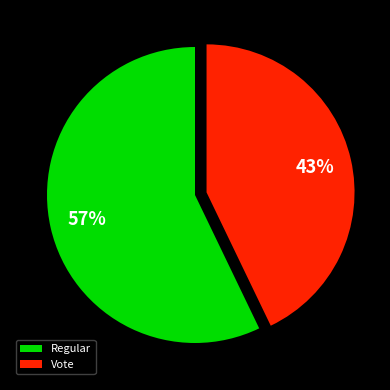

To the nearest percent, what is the difference between the Regular and Vote slice percentages?

14%